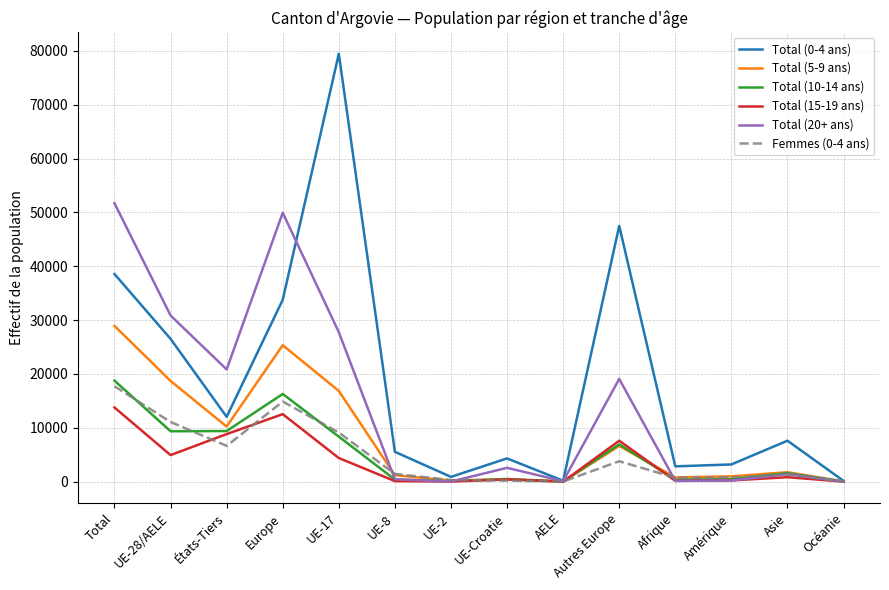

True or false: Total (15-19 ans) has a value of 13766 at Total.

True